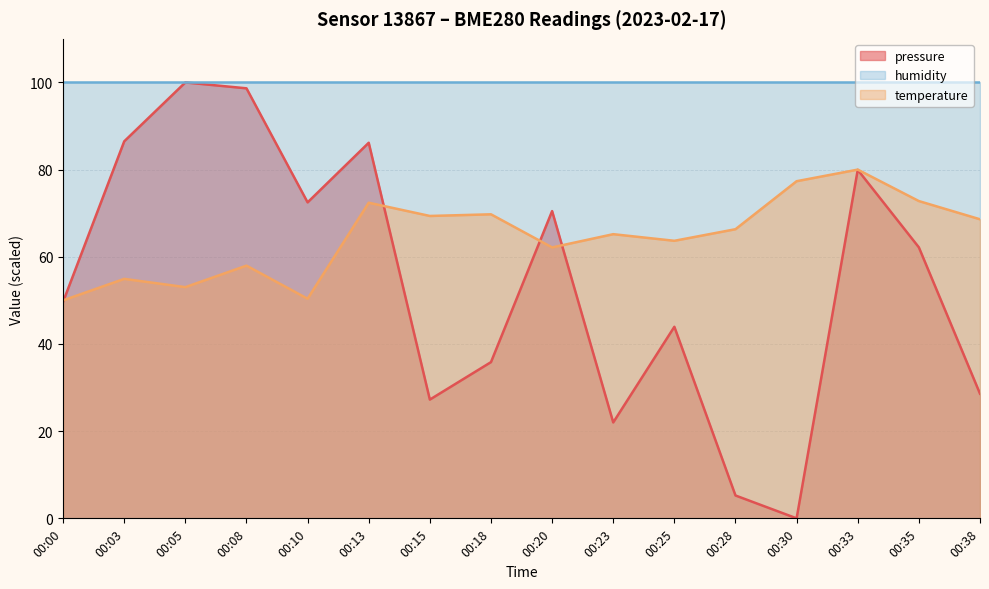

How many values in pressure are above zero?

15